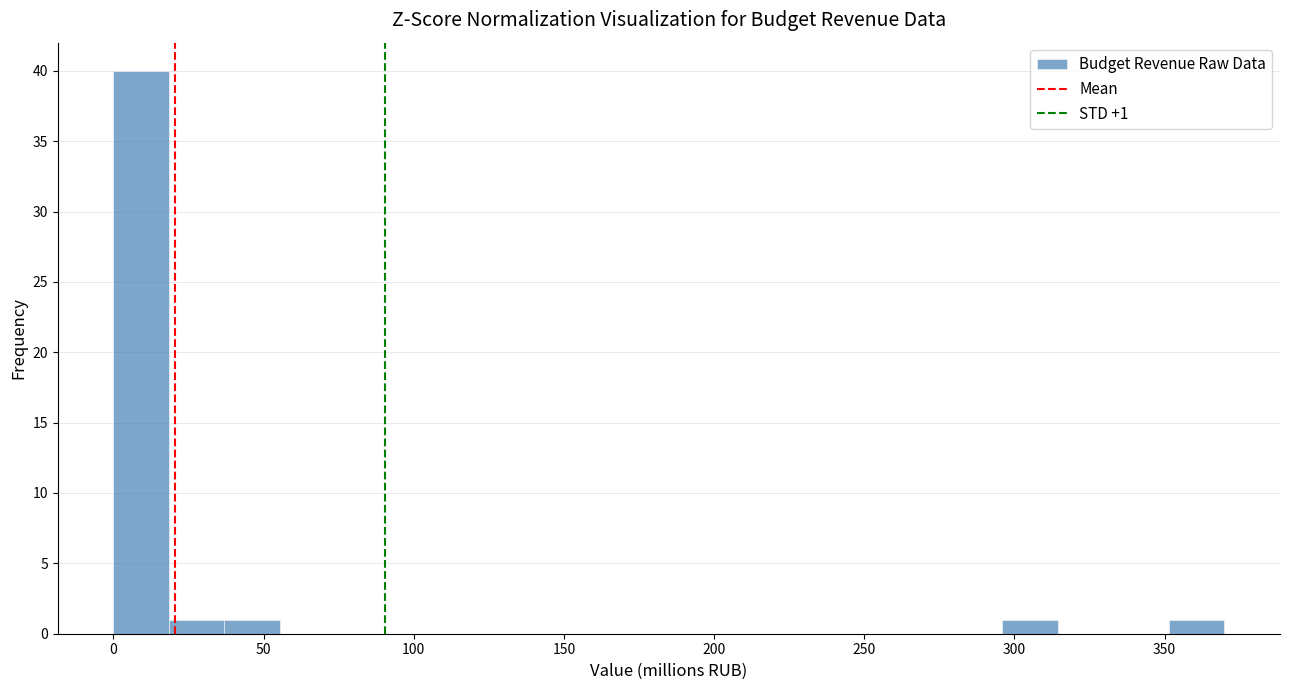

Around what value on the x-axis is the tallest bar? Give the approximate position of its centre, as read against the axis.

10